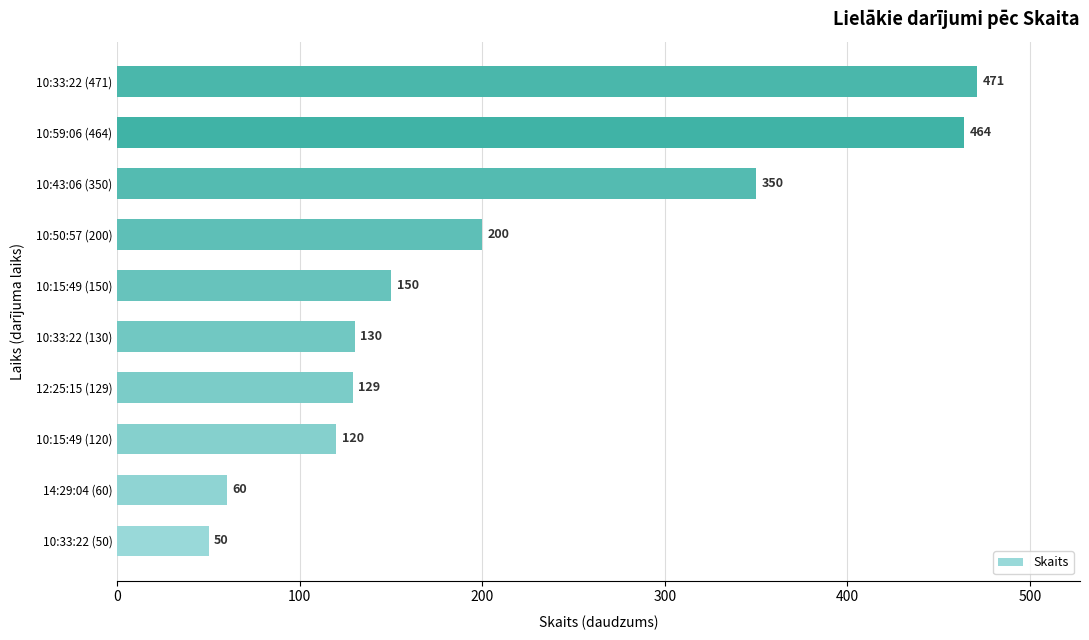

What is the difference between the maximum and minimum values?

421